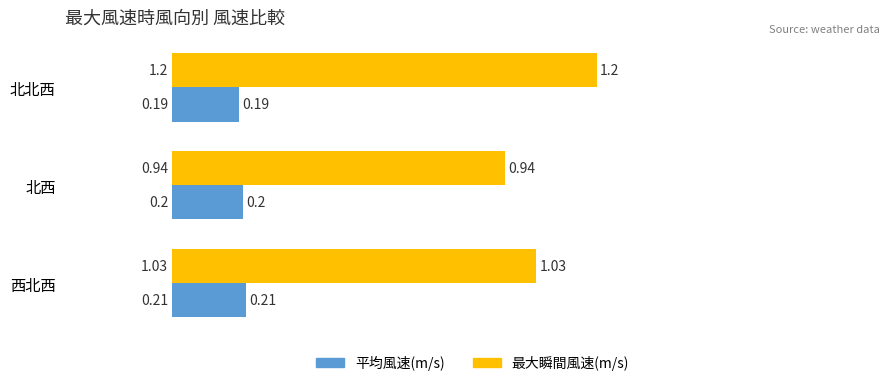

Is the value of 最大瞬間風速(m/s) at 西北西 greater than the value of 平均風速(m/s) at 西北西?

Yes